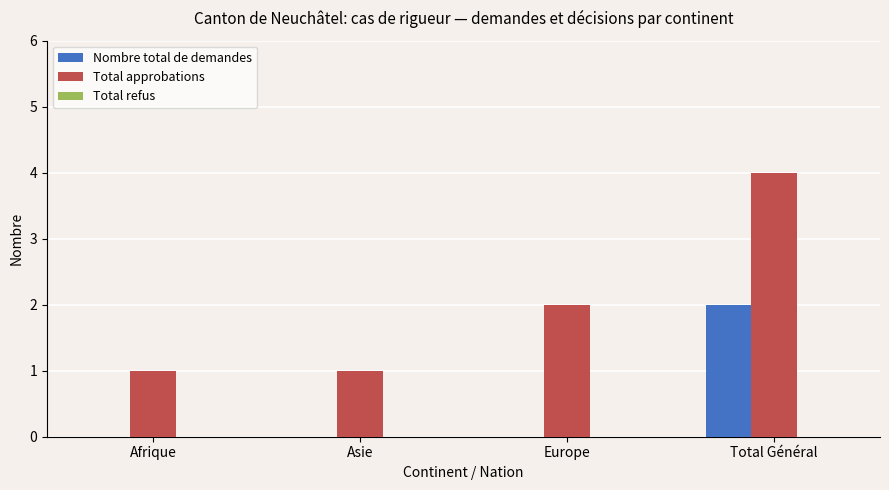

The Nombre total de demandes series shows 1 at Europe. True or false?

False